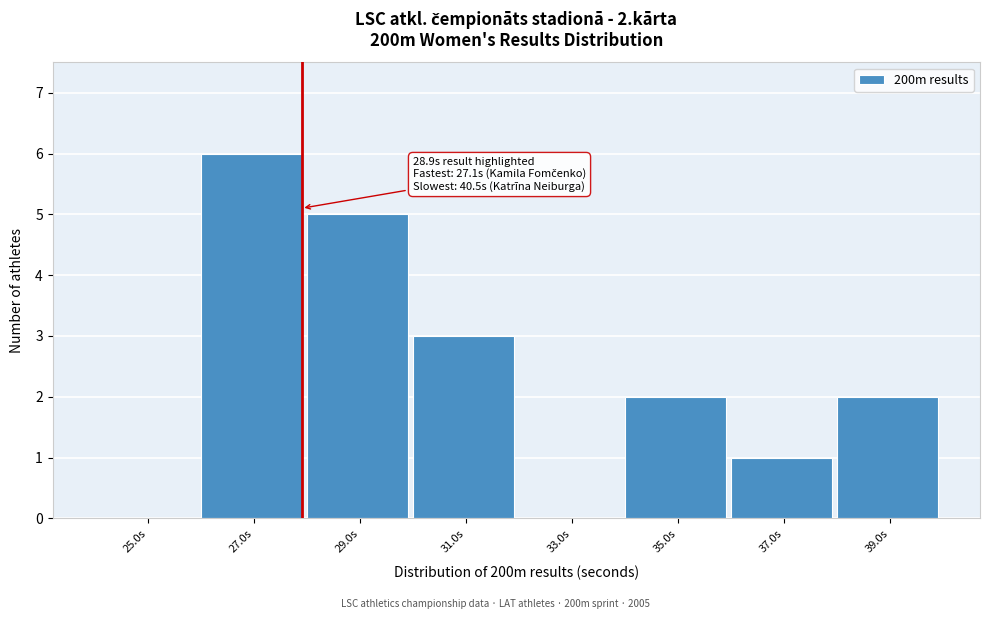

Reading left to right, extract all data points from this chart.

25.0s=0	27.0s=6	29.0s=5	31.0s=3	33.0s=0	35.0s=2	37.0s=1	39.0s=2